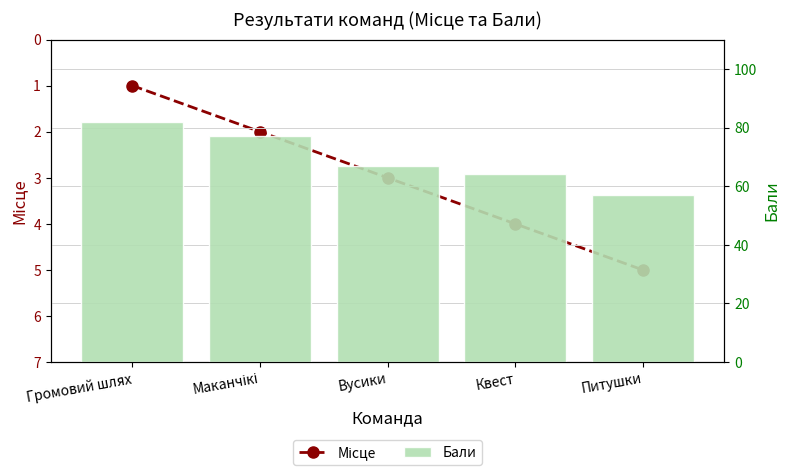

The Місце series shows 4 at Квест. True or false?

True